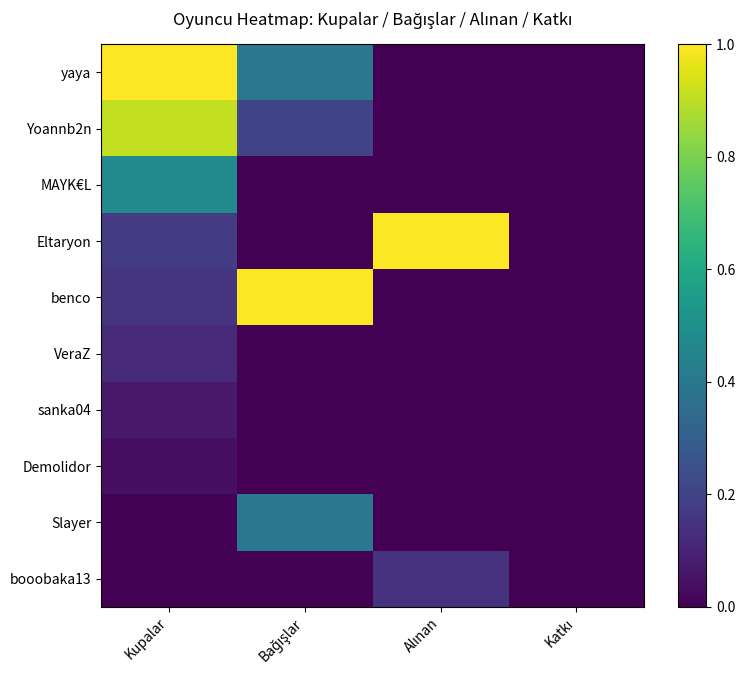

What is the difference between the highest and lowest values at Alınan?

1.0